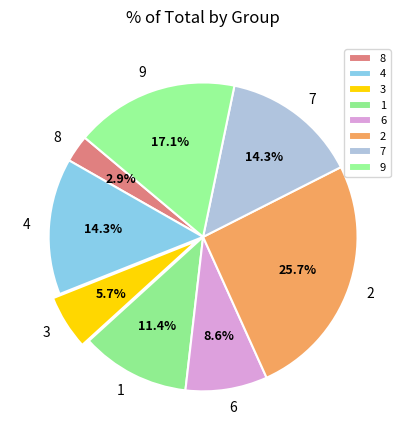

Count the number of slices in the pie.

8